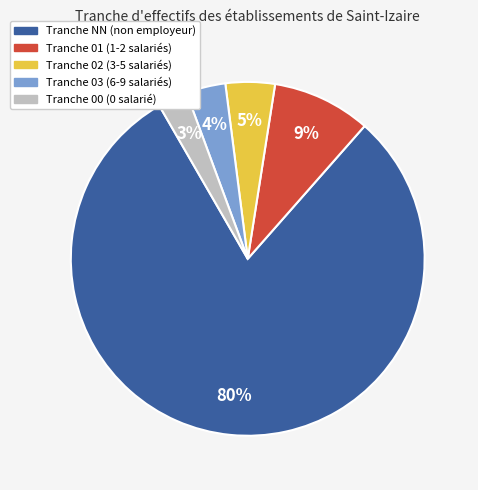

Is there any slice that represents more than half of the pie?

Yes